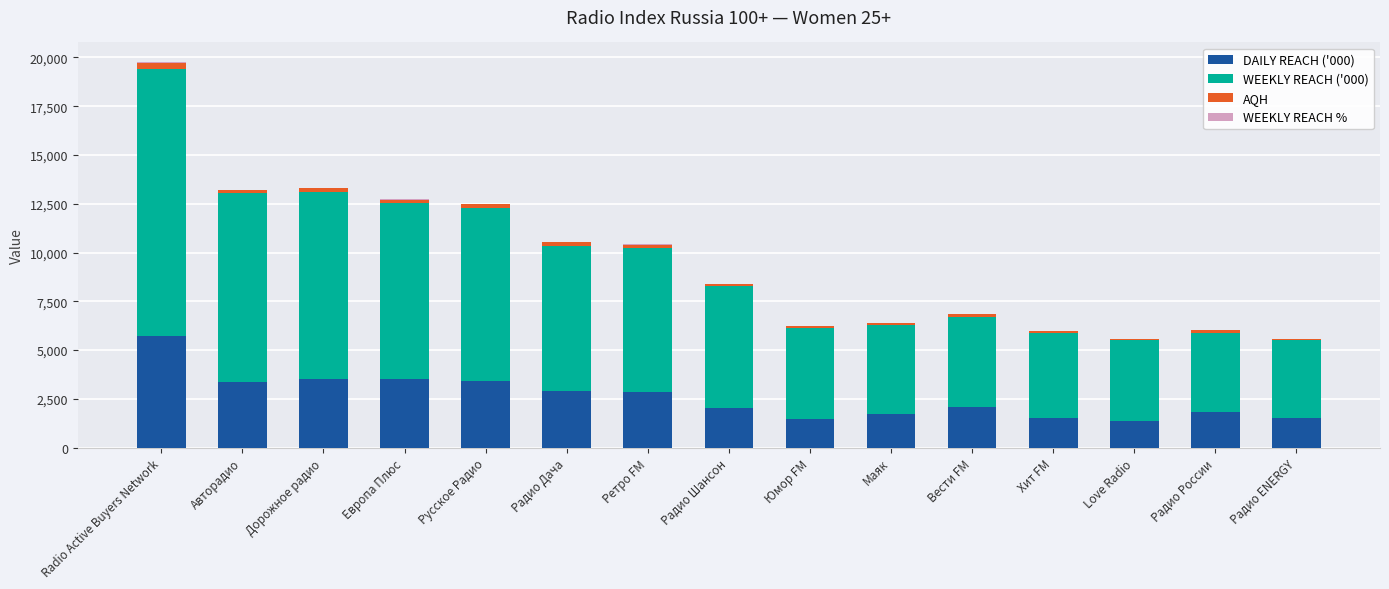

What is the highest value of the DAILY REACH ('000) series?

5729.0